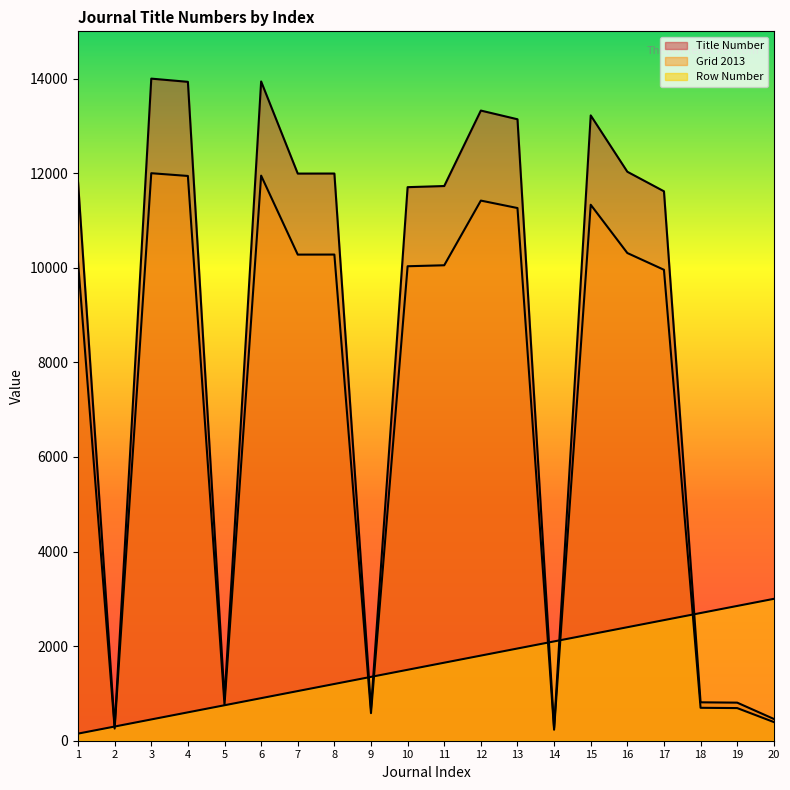

What is the difference between the highest and lowest values at 10?

10205.0